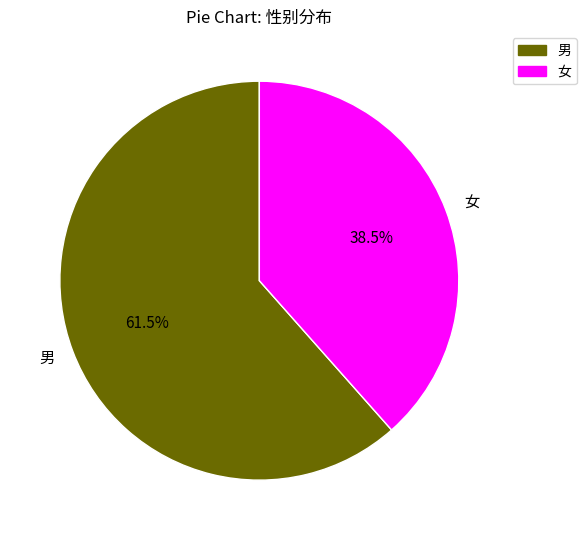

What percentage is NOT represented by 女?

61.5%